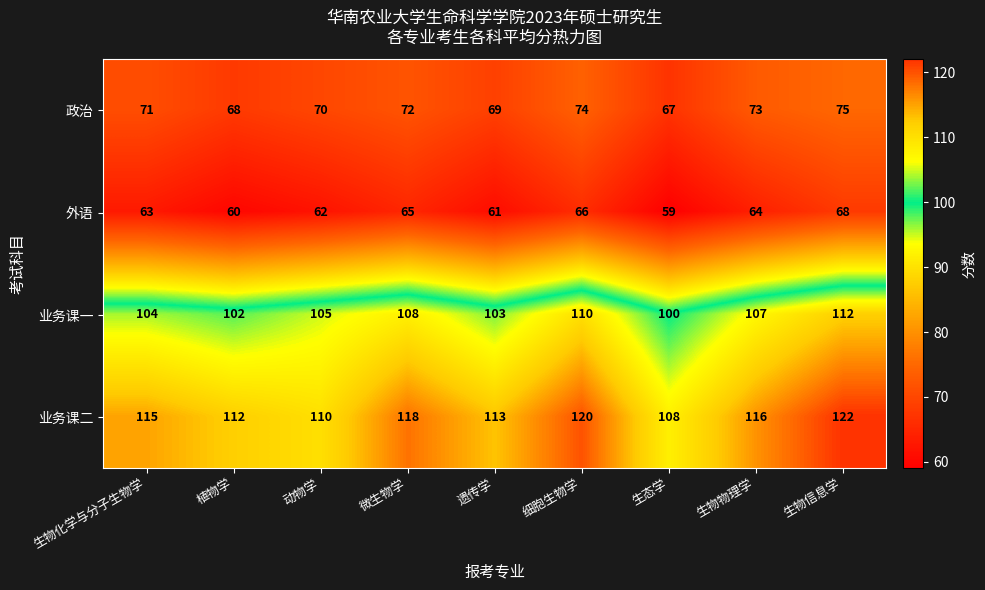

What is the sum of the 政治 values at 遗传学 and 细胞生物学?

143